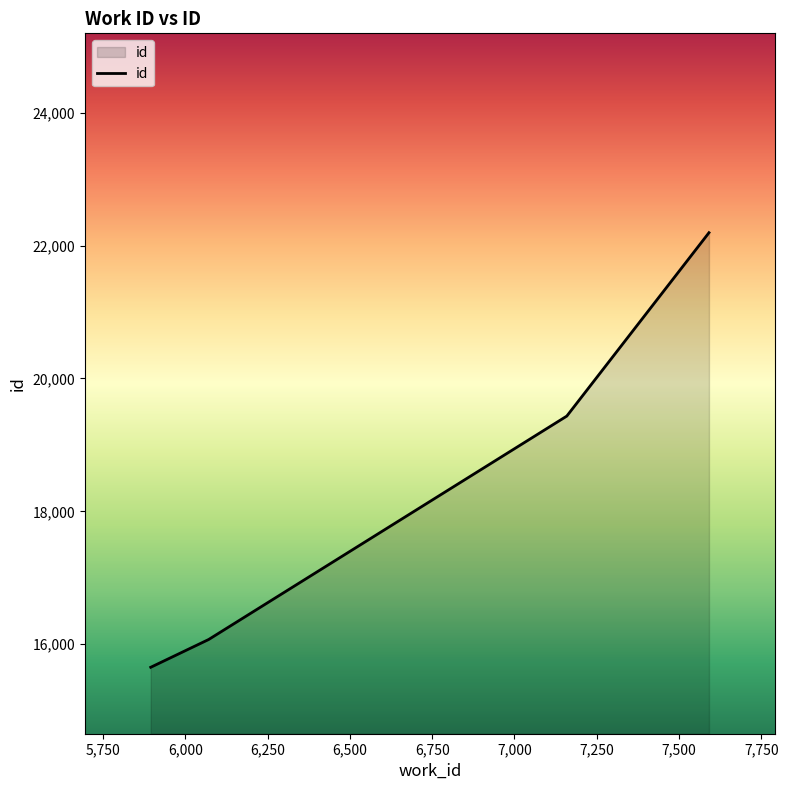

What is the difference between the maximum and second lowest values?

6122